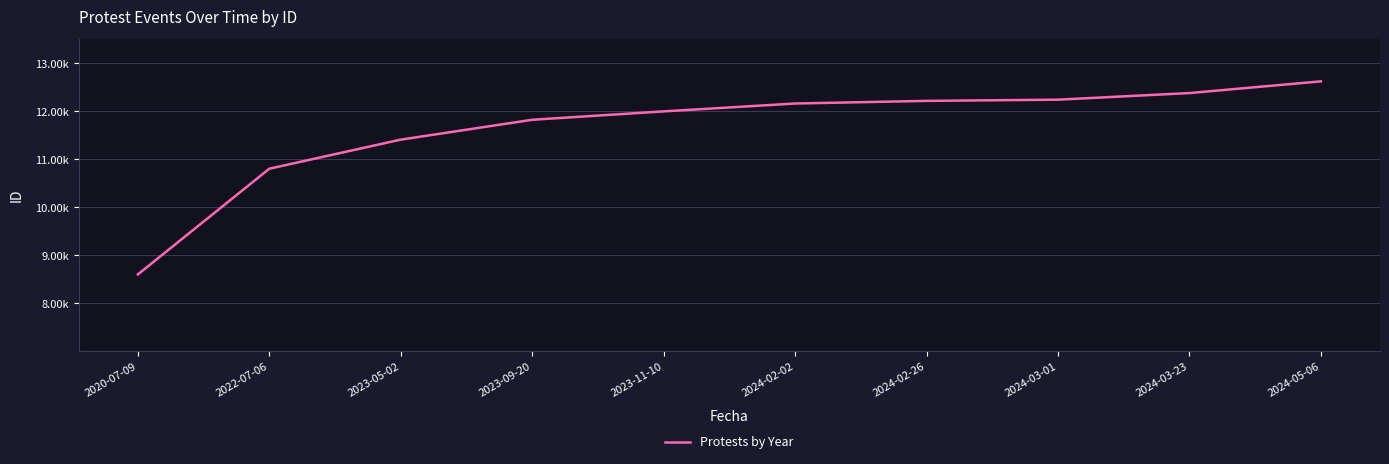

What is the label of the 1st point from the left?

2020-07-09